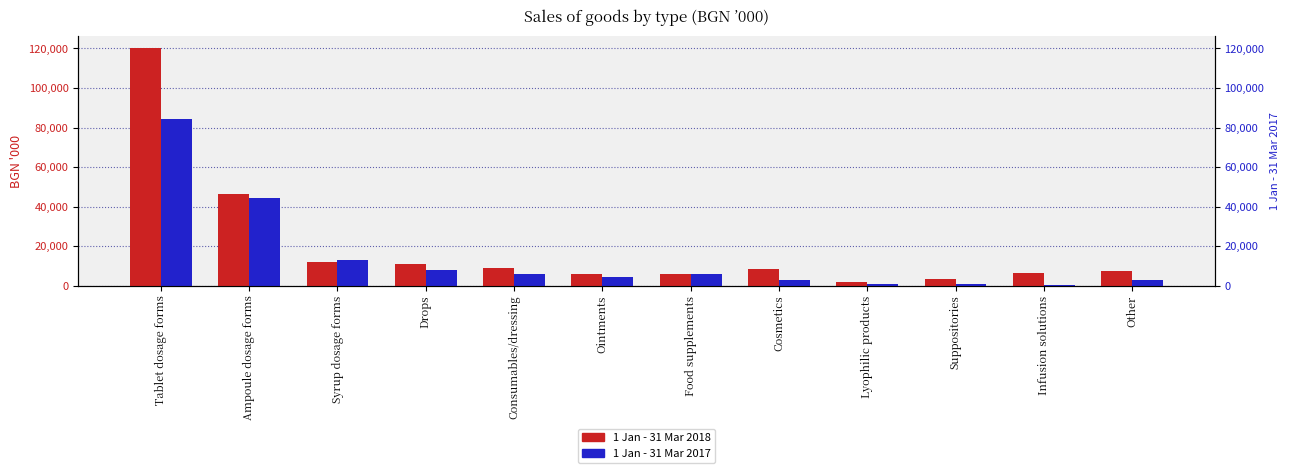

Rank the series by their maximum value, from highest to lowest.

1 Jan - 31 Mar 2018, 1 Jan - 31 Mar 2017